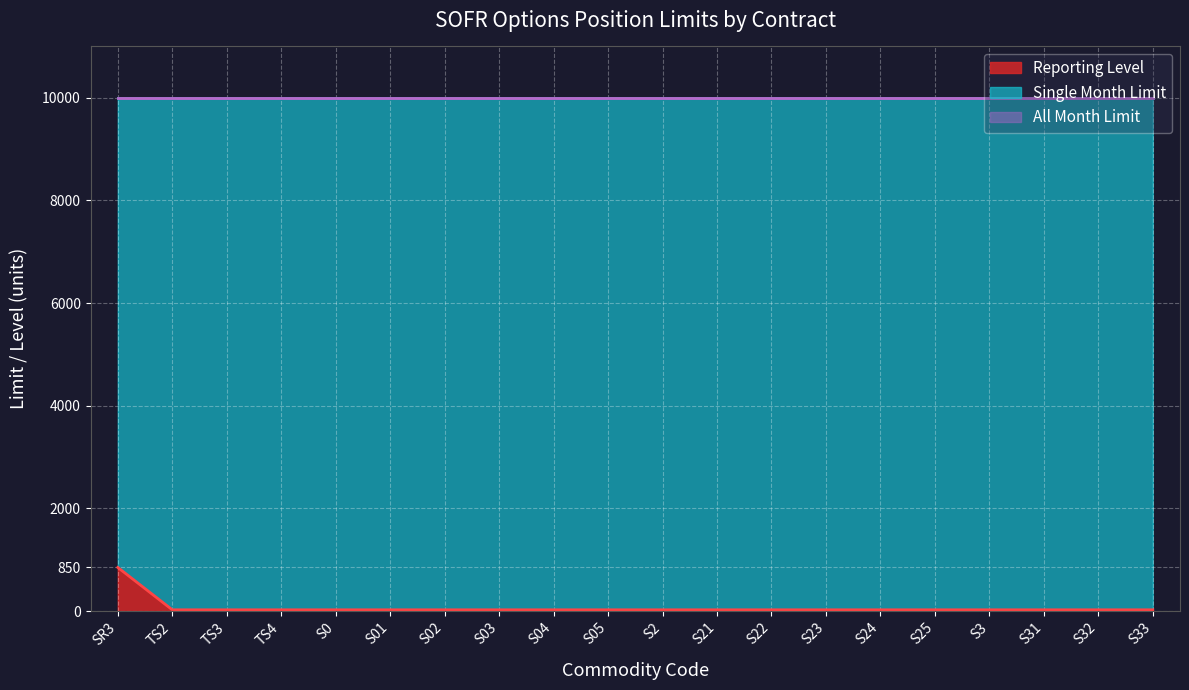

Is the value of Reporting Level at SR3 greater than the value of All Month Limit at S0?

No